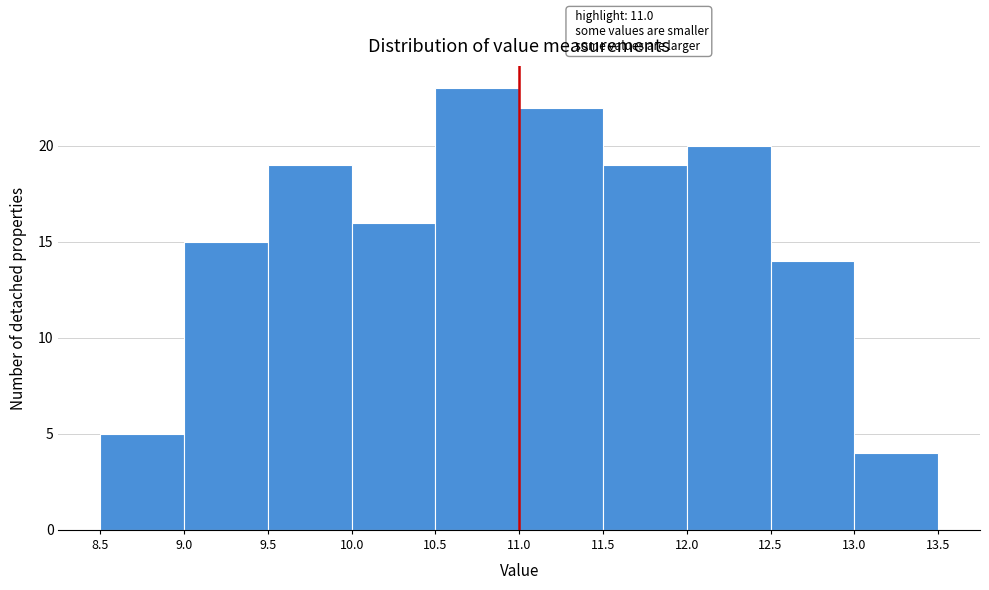

Over which range of the x-axis is the bar tallest?

10.5 to 11.0